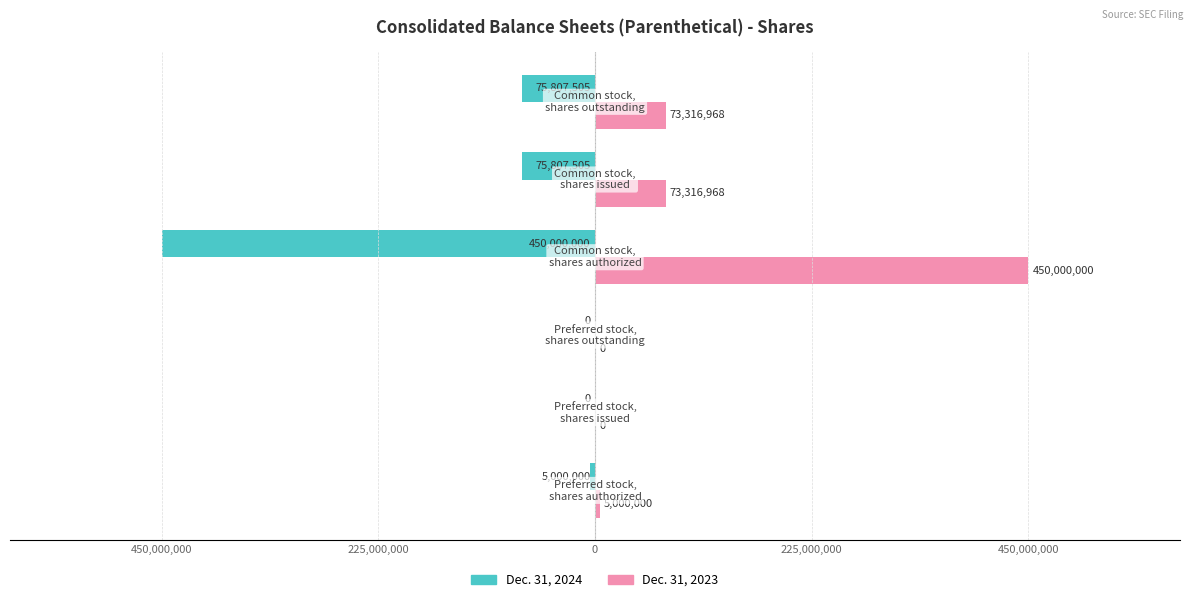

What are all the series names shown in the legend?

Dec. 31, 2024, Dec. 31, 2023